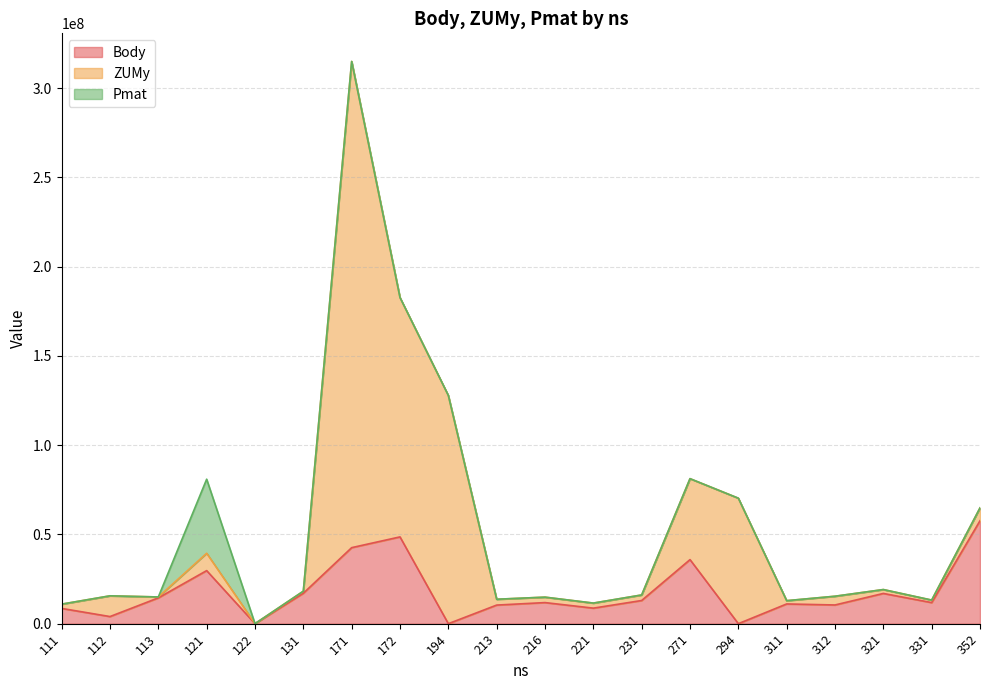

Does the chart have visible grid lines?

Yes